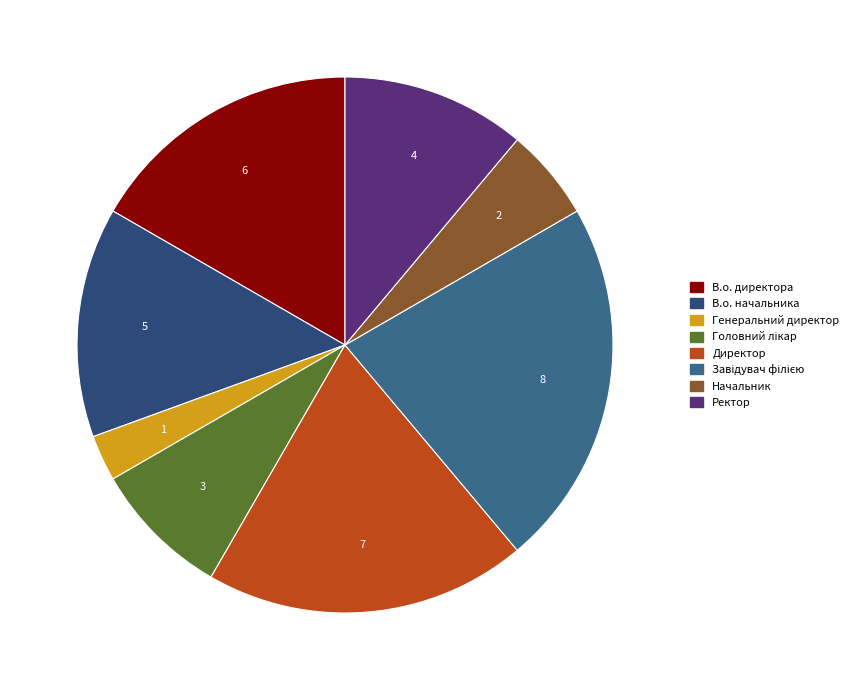

To the nearest percent, what is the difference between the largest and smallest slice percentages?

19%